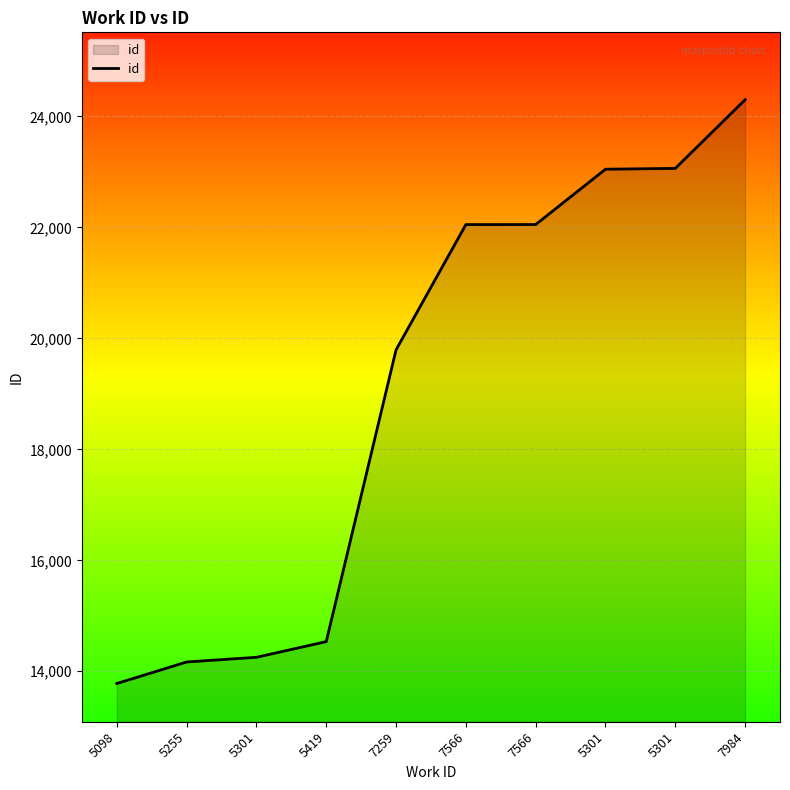

What is the smallest value displayed?

13780